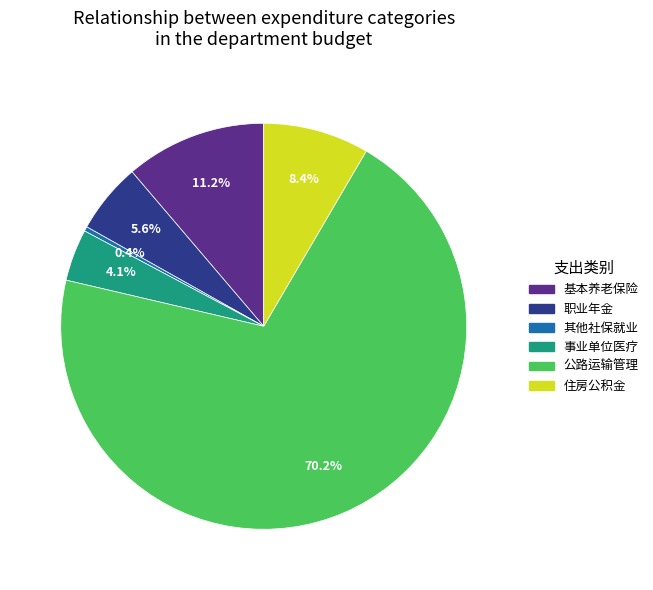

Is there a majority slice in this chart?

Yes